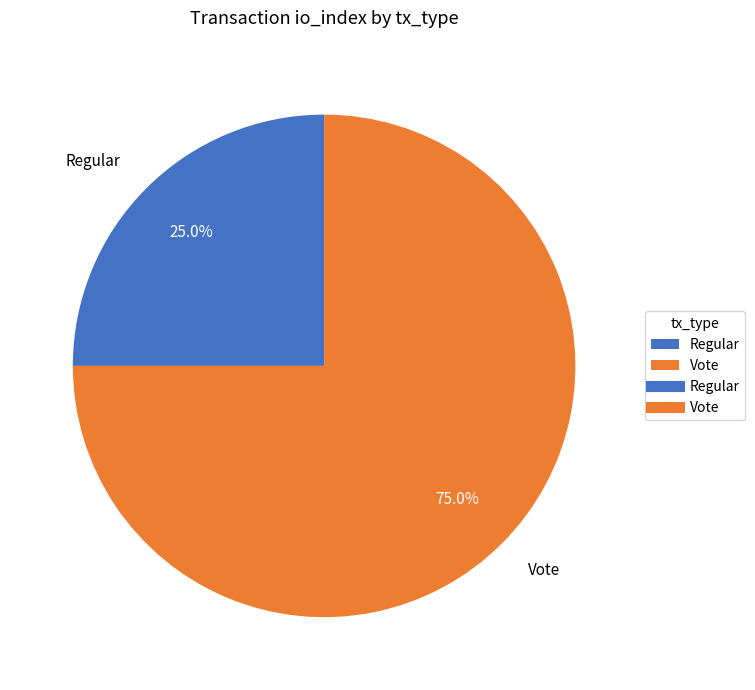

Which slice represents more than half of the pie?

Vote